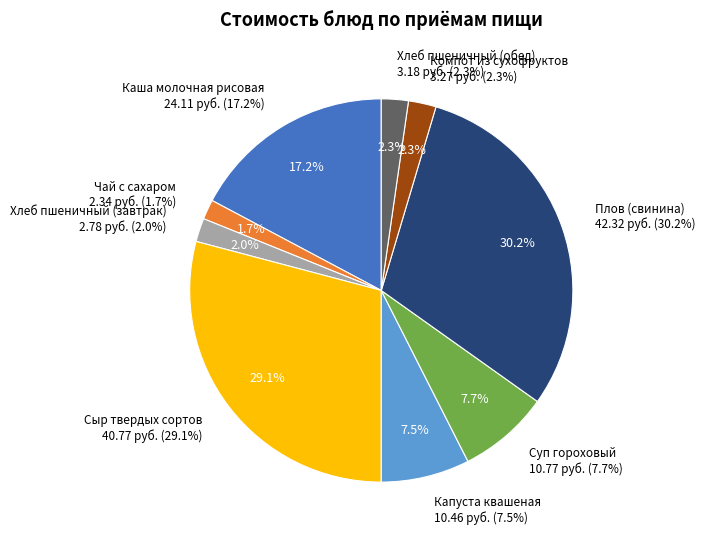

To the nearest percent, what is the difference between the largest and smallest slice percentages?

29%